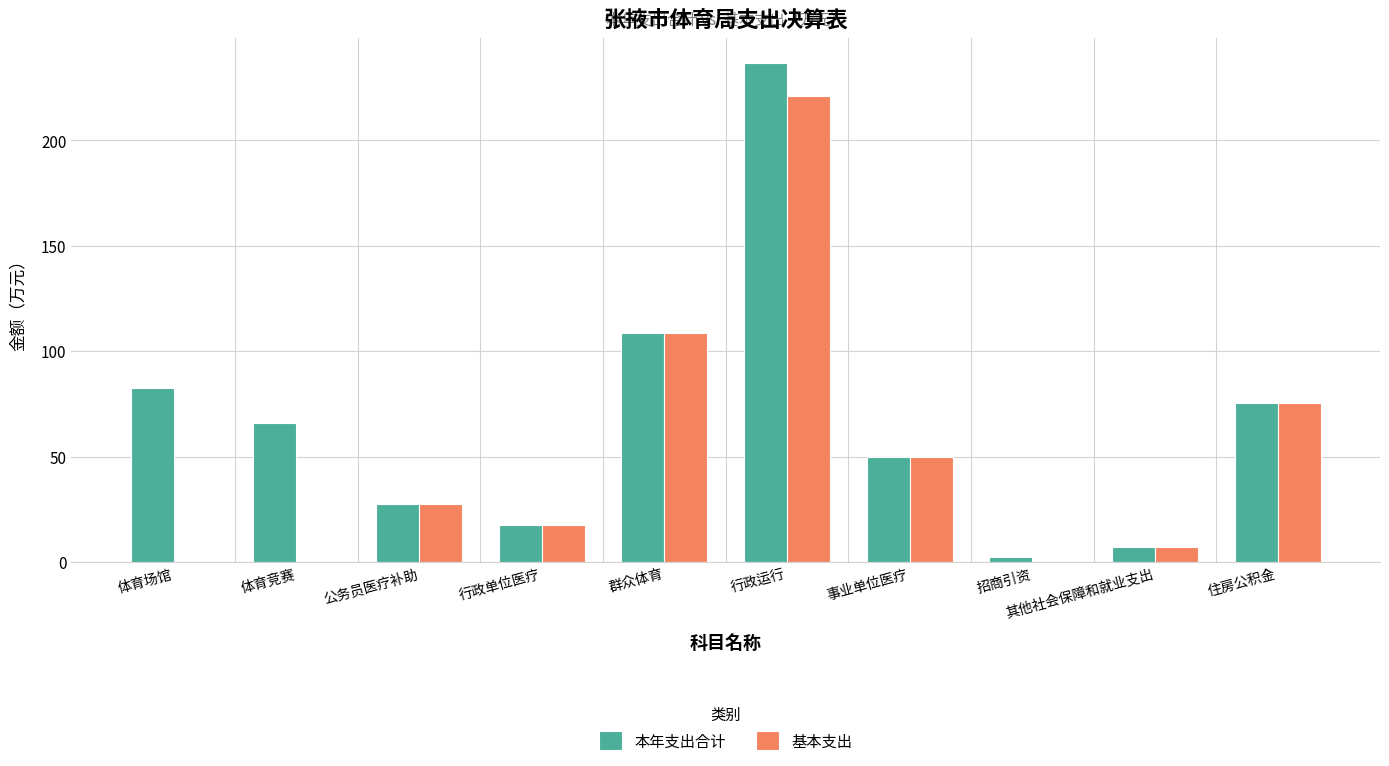

Which series has the largest total across all categories?

本年支出合计